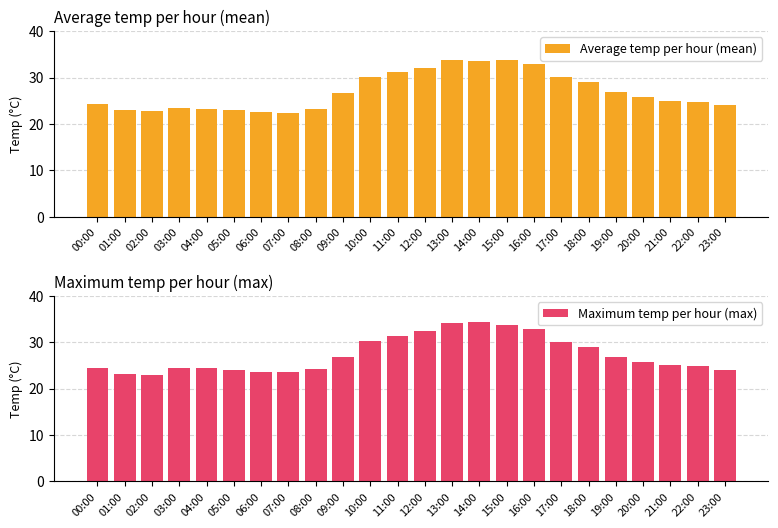

The value of Maximum temp per hour (max) at 12:00 is 51.0. True or false?

False